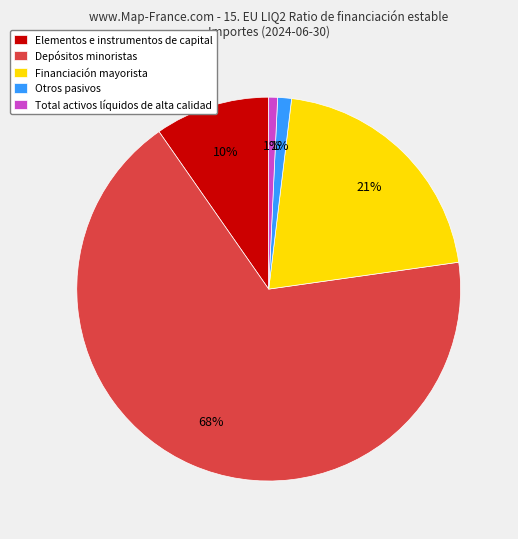

What is the largest slice in the pie chart?

Depósitos minoristas